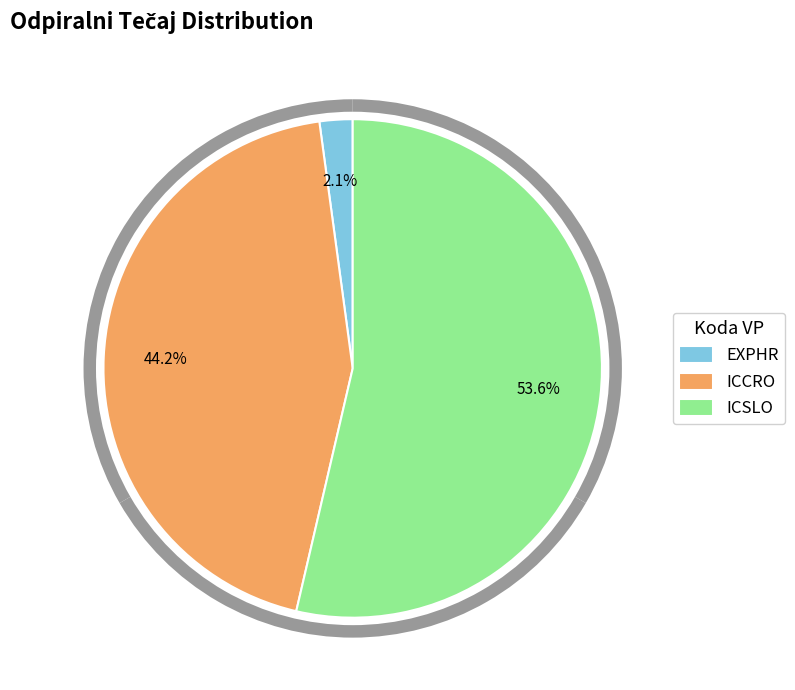

The ICSLO slice represents 54% of the pie. True or false?

True